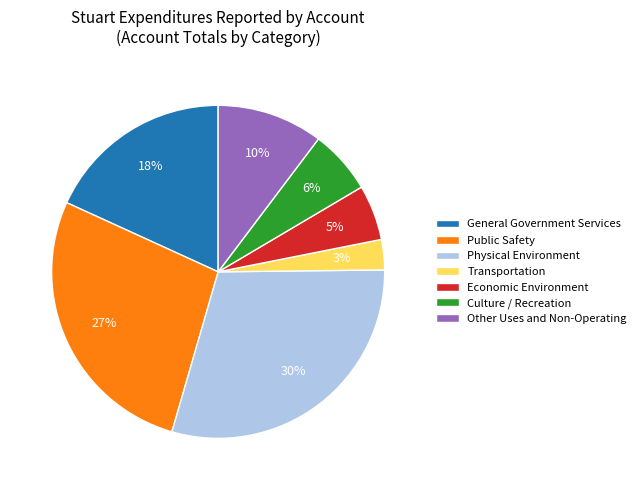

Rank the categories by value from lowest to highest.

Transportation, Economic Environment, Culture / Recreation, Other Uses and Non-Operating, General Government Services, Public Safety, Physical Environment